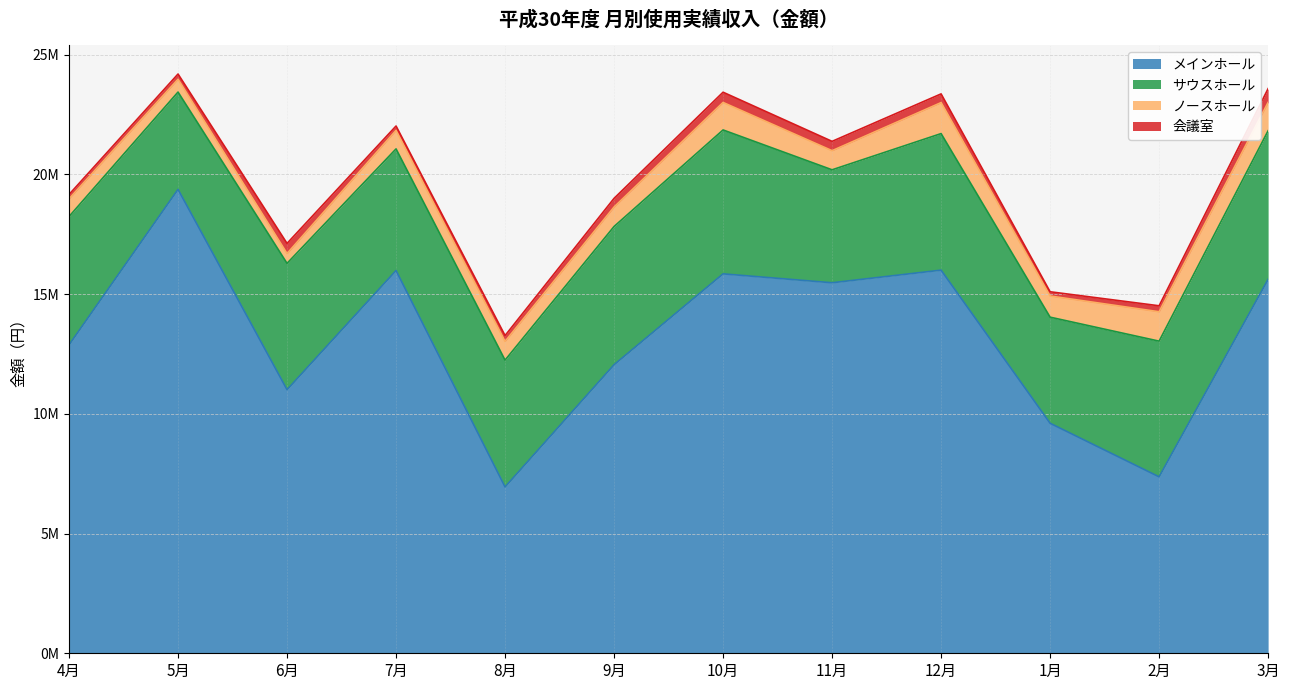

What is the sum of the サウスホール values at 1月 and 9月?

10204700